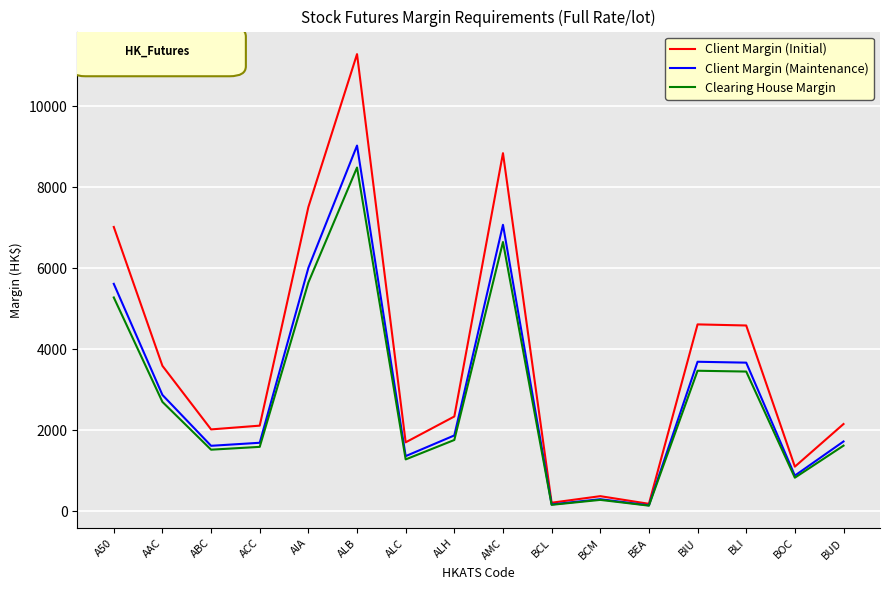

Rank the series by their average value, from highest to lowest.

Client Margin (Initial), Client Margin (Maintenance), Clearing House Margin